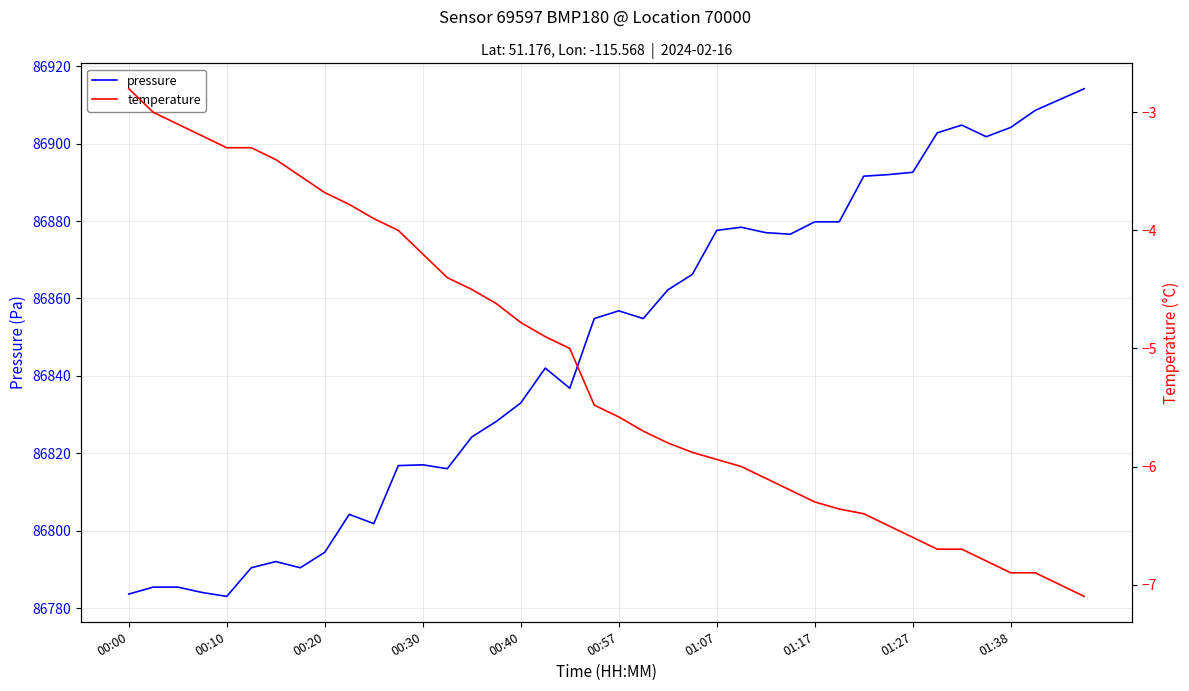

True or false: pressure and temperature intersect in this chart.

False